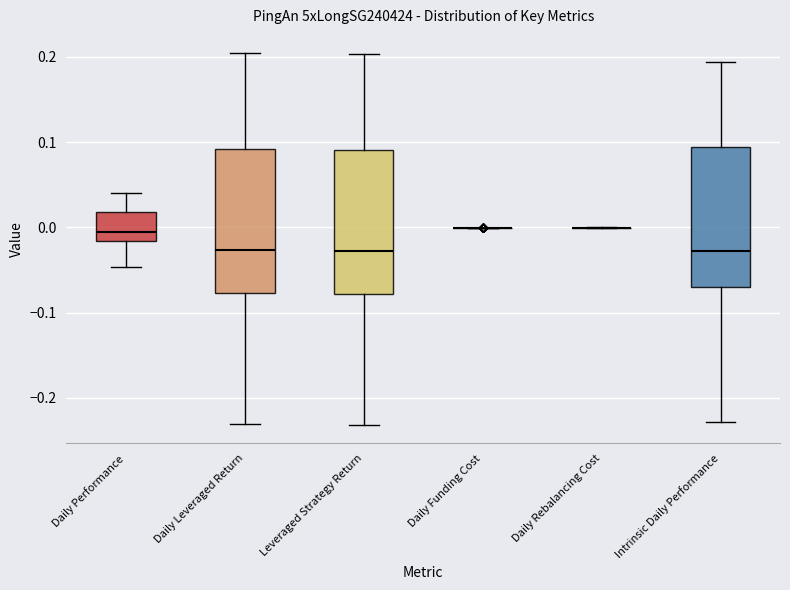

Reading left to right, transcribe this box plot: for each box, give where its median line is, the range the box spans, and where its two whiskers end, as read against the y-axis. The values are not printed on the chart, so give them approximately, as read against the axis.

Daily Performance: median -0.01, box -0.02 to 0.02, whiskers -0.05 to 0.04
Daily Leveraged Return: median -0.03, box -0.08 to 0.09, whiskers -0.23 to 0.20
Leveraged Strategy Return: median -0.03, box -0.08 to 0.09, whiskers -0.23 to 0.20
Daily Funding Cost: box collapsed to a line at 0.00, whiskers 0.00 to 0.00
Daily Rebalancing Cost: box collapsed to a line at 0.00, whiskers 0.00 to 0.00
Intrinsic Daily Performance: median -0.03, box -0.07 to 0.09, whiskers -0.23 to 0.19